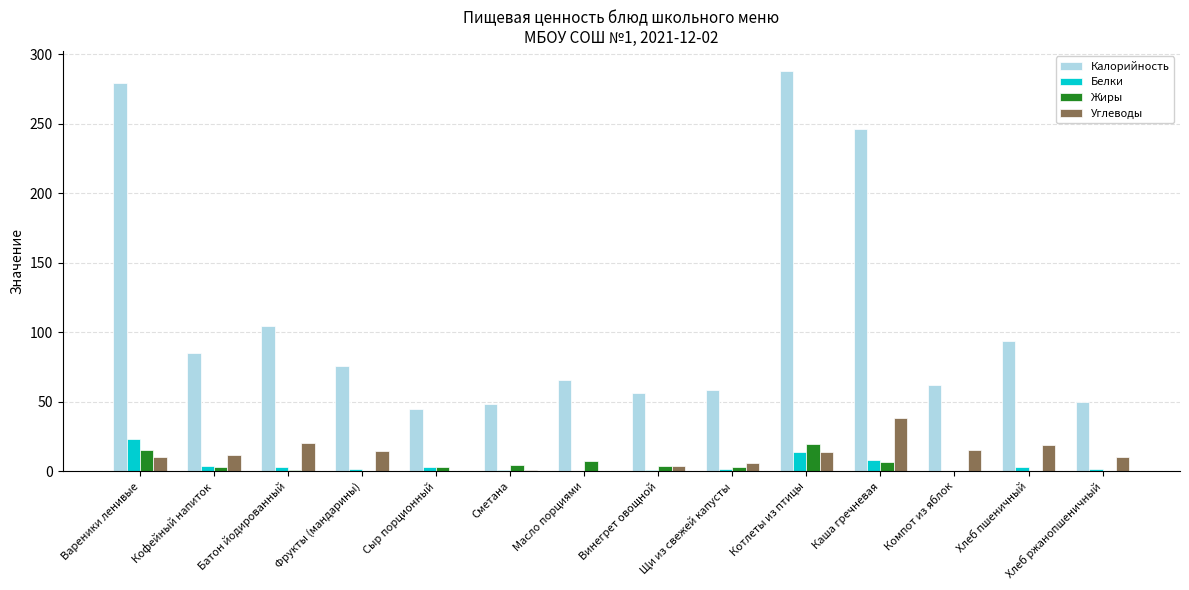

At which label is Калорийность closest to 166?

Батон йодированный